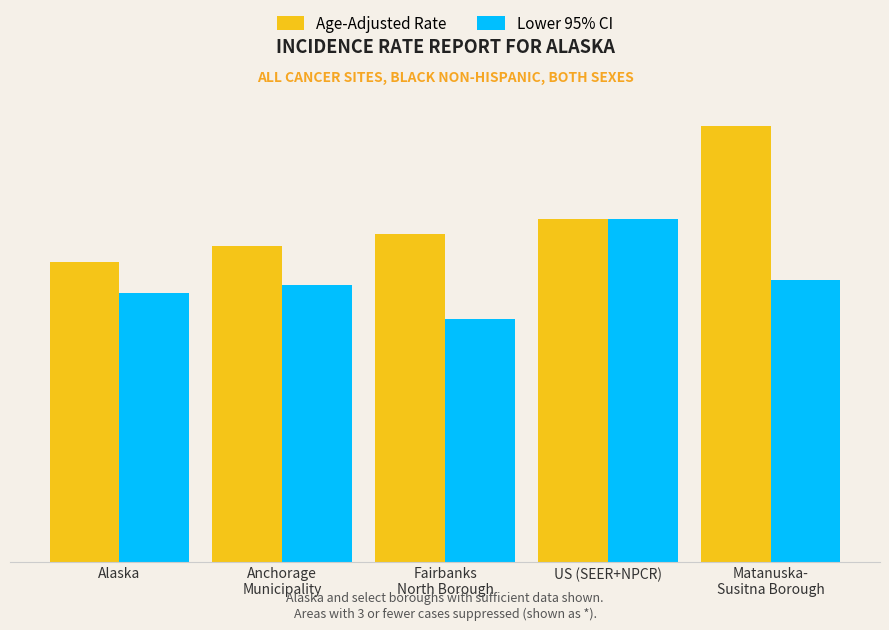

Between Alaska and US (SEER+NPCR), which series saw the biggest shift?

Lower 95% CI